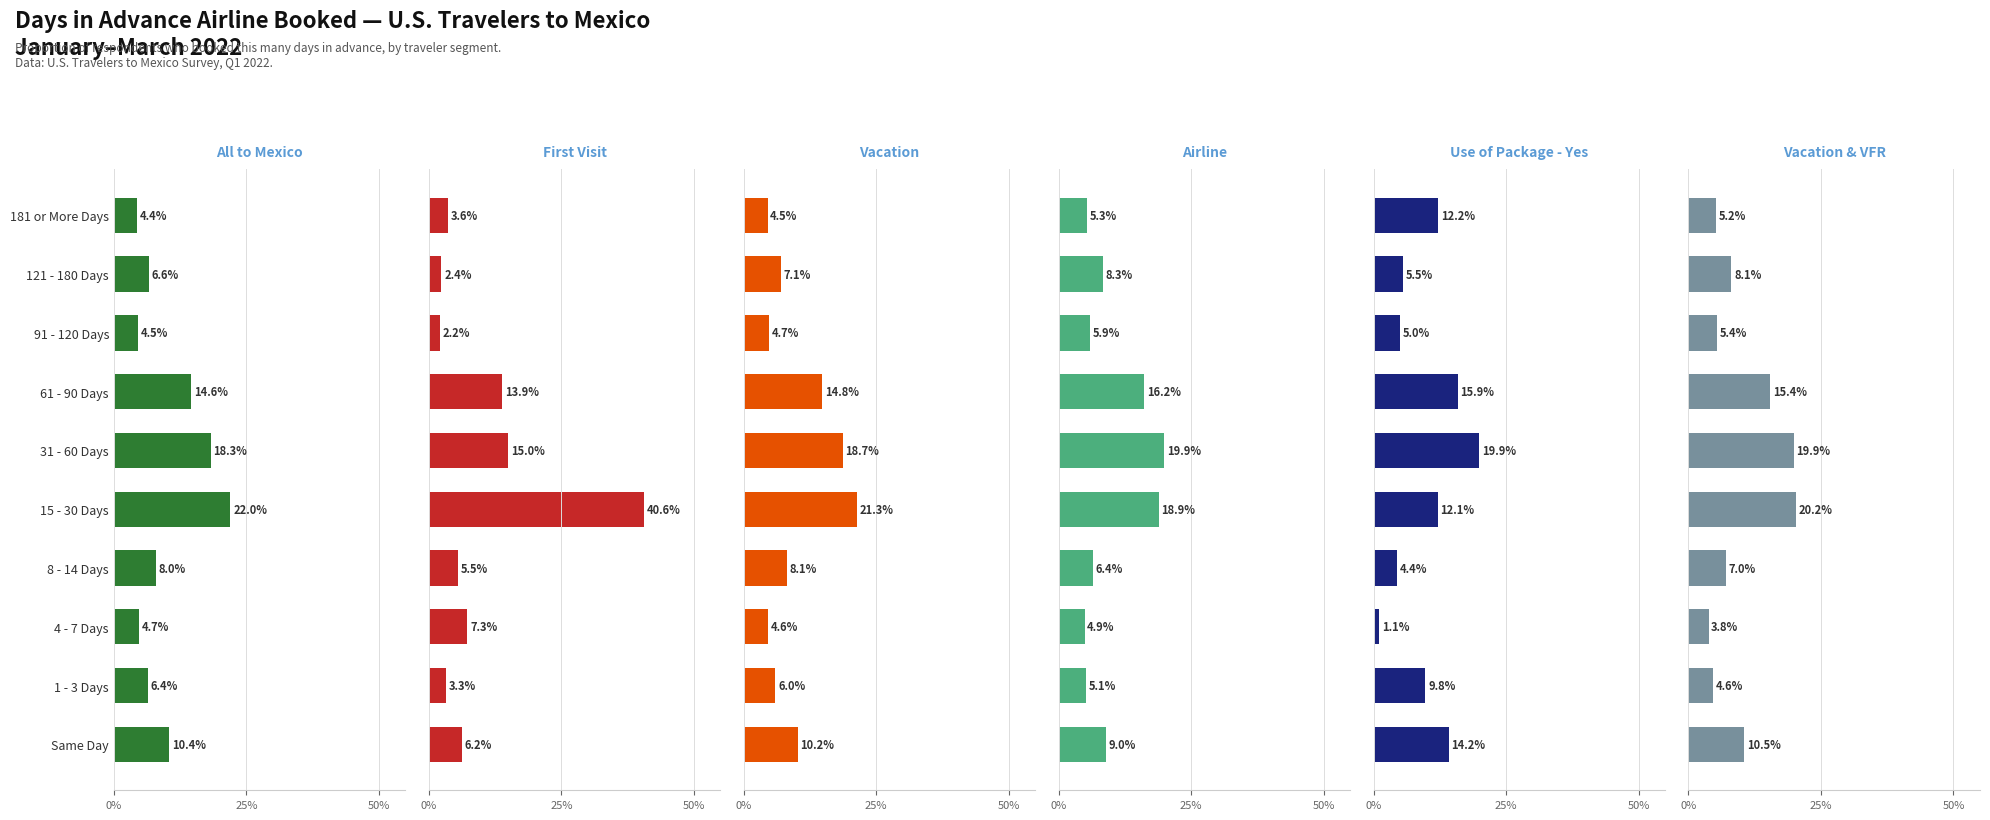

What position from the right is 91 - 120 Days?

3